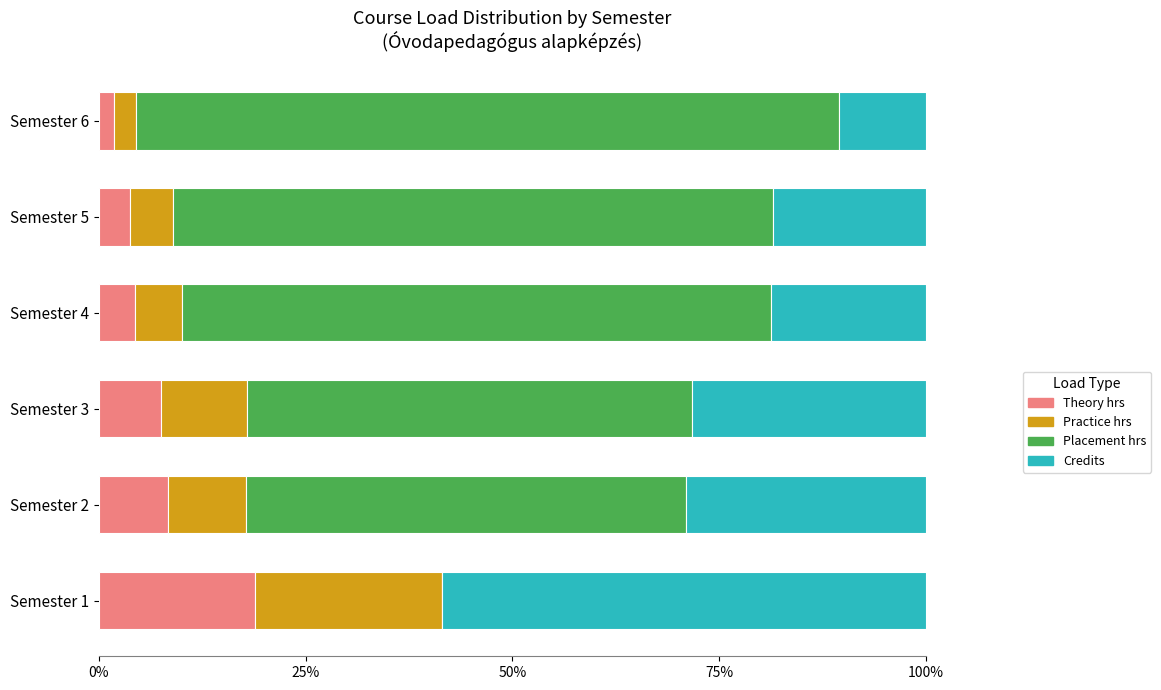

What are all the series names shown in the legend?

Theory hrs, Practice hrs, Placement hrs, Credits